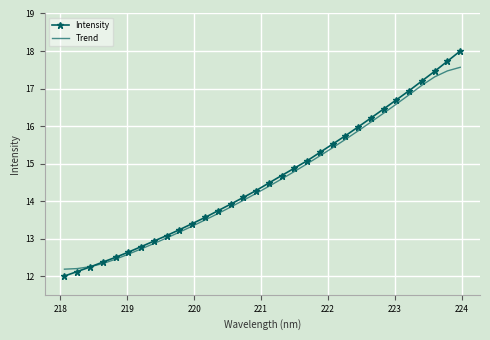

Which series has the largest range (max minus min)?

Intensity